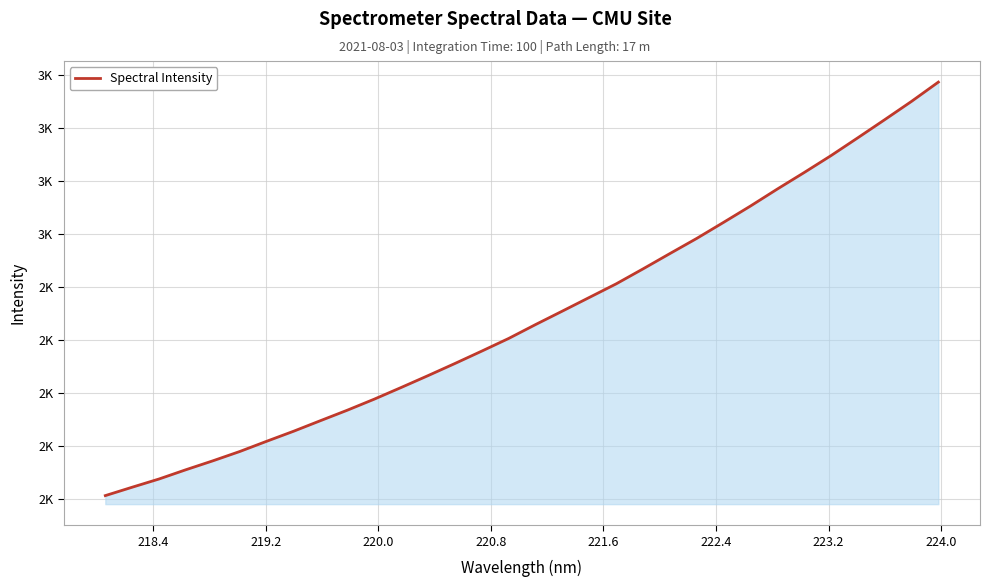

What is the difference between the maximum and second lowest values?

1529.3